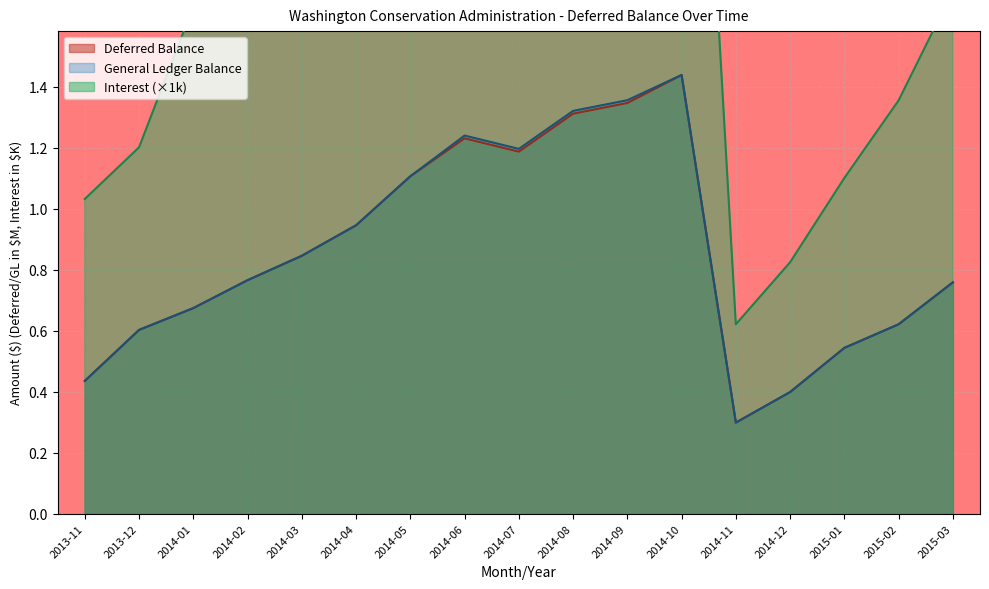

How many data points in Interest are less than 1?

2